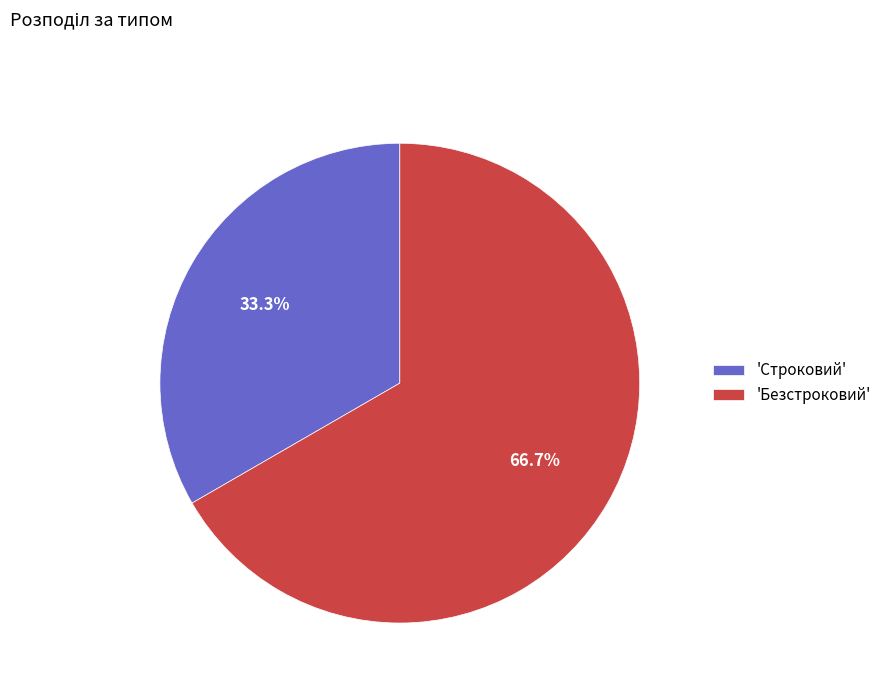

What is the total percentage of 'Безстроковий' and 'Строковий'?

100.0%